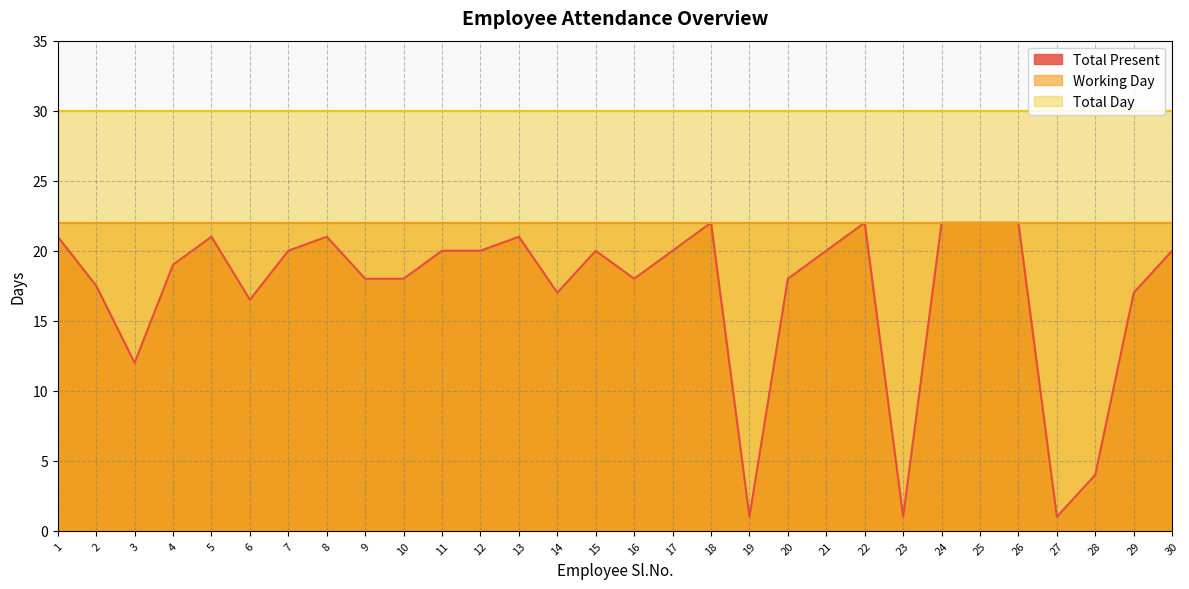

Does the chart have visible grid lines?

Yes